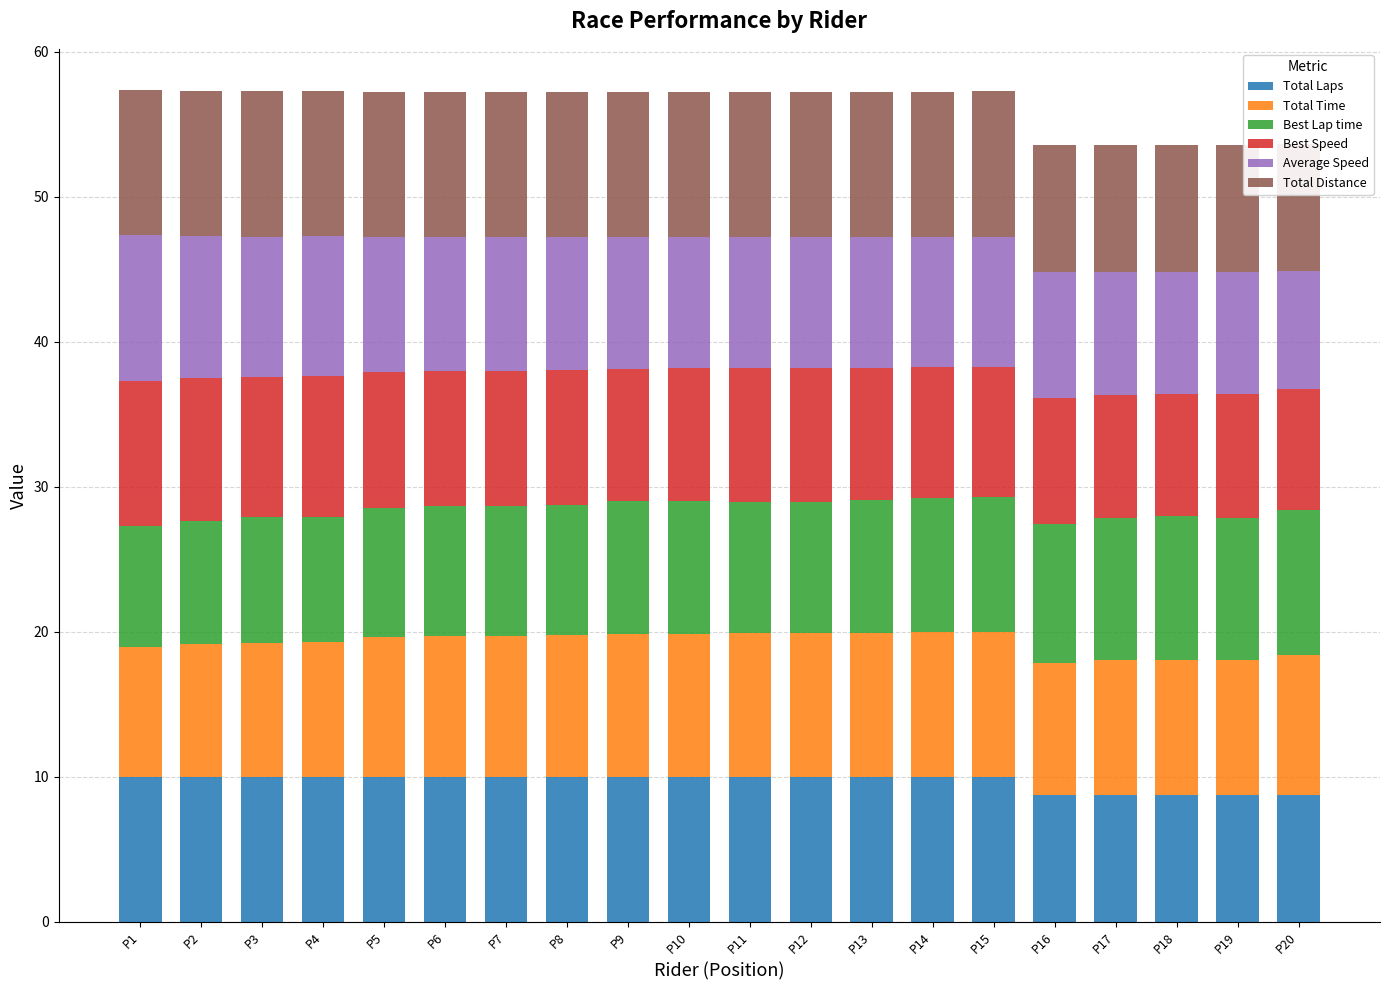

At how many categories does at least one series exceed 8?

20